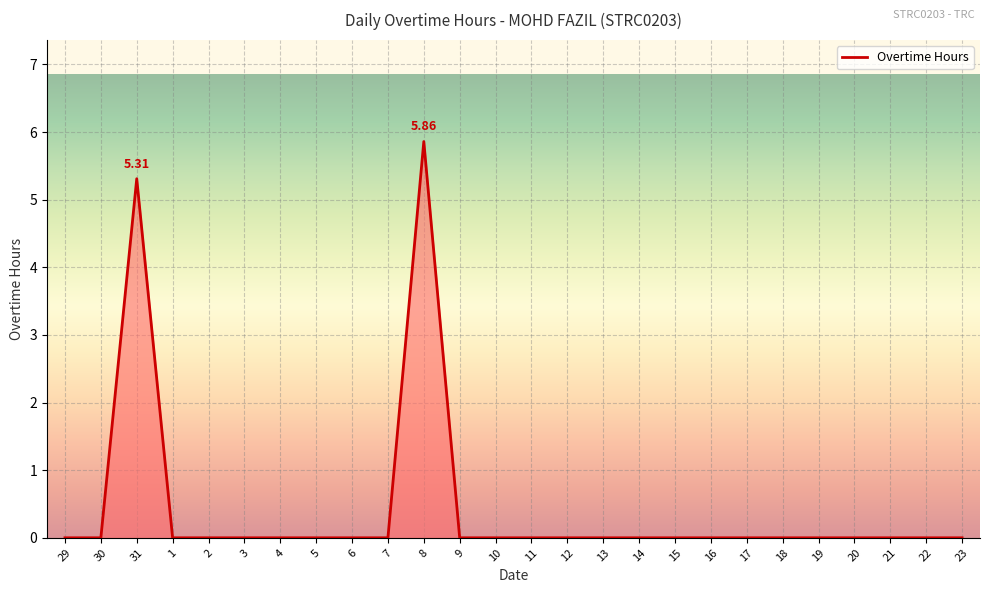

Where is the first local maximum?

31